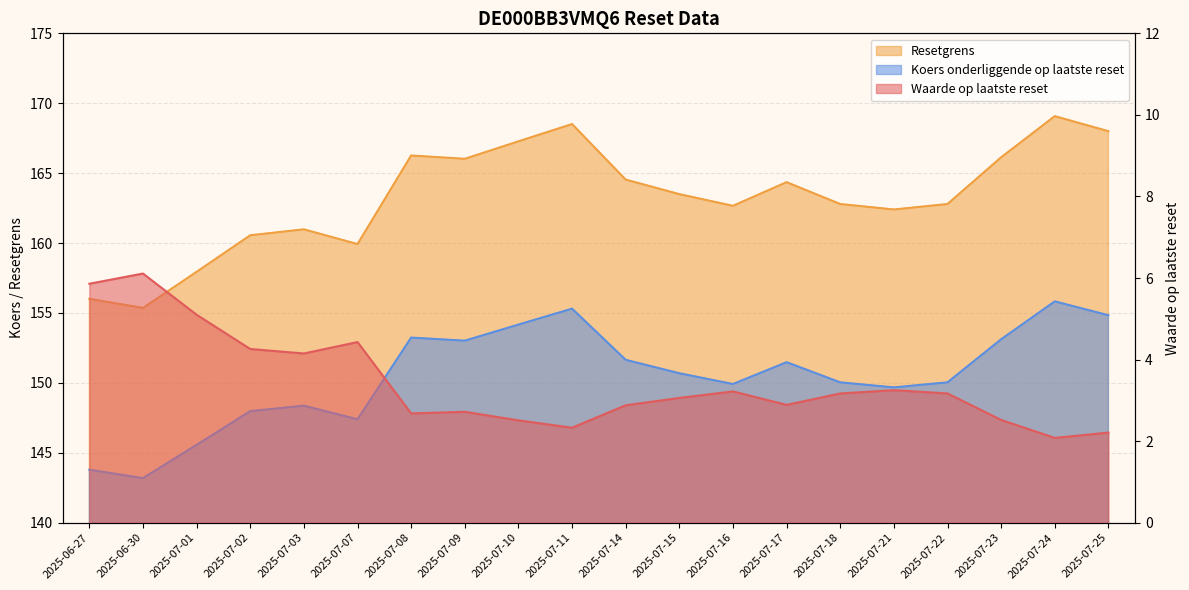

At which category is the sum across all series the highest?

2025-07-24